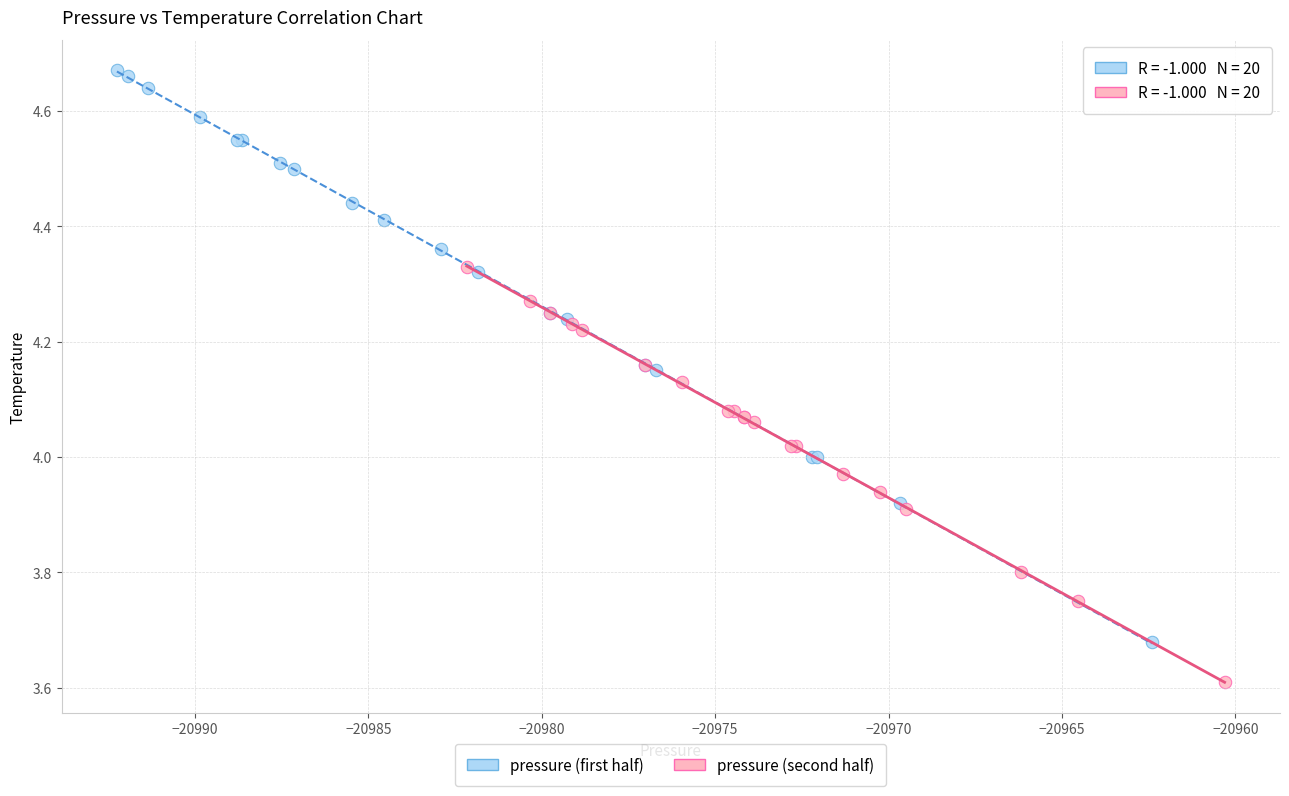

Which series has the largest Y range (max minus min)?

pressure (first half)